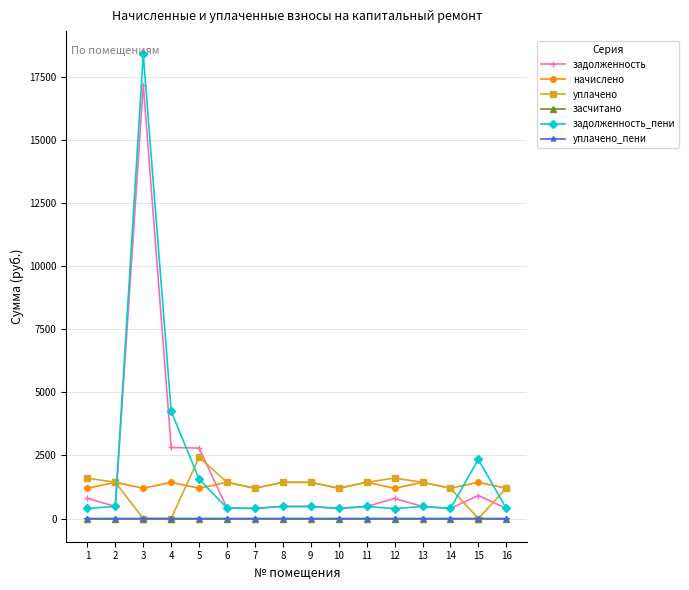

What is the maximum value shown in the chart?

18385.1